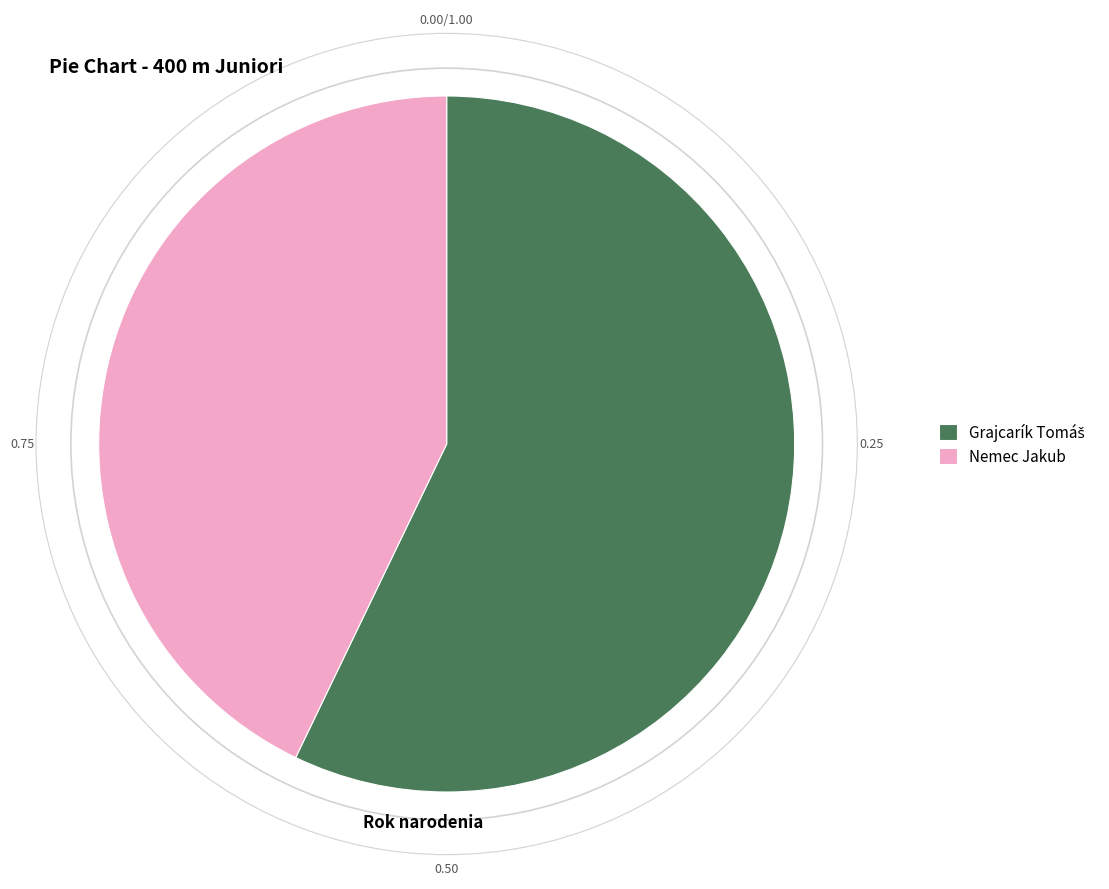

How many segments does this pie chart have?

2